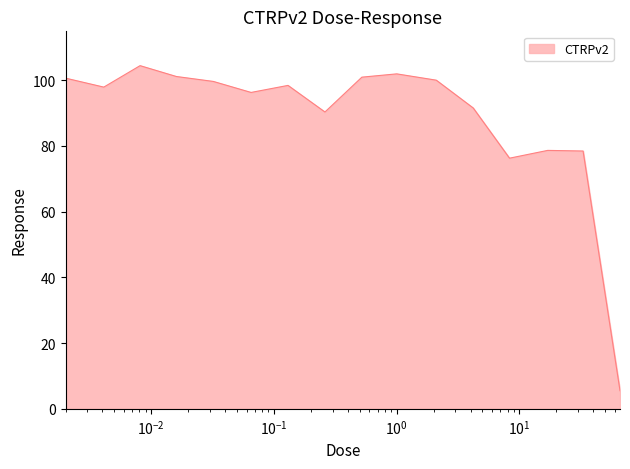

What is the smallest value displayed?

5.5